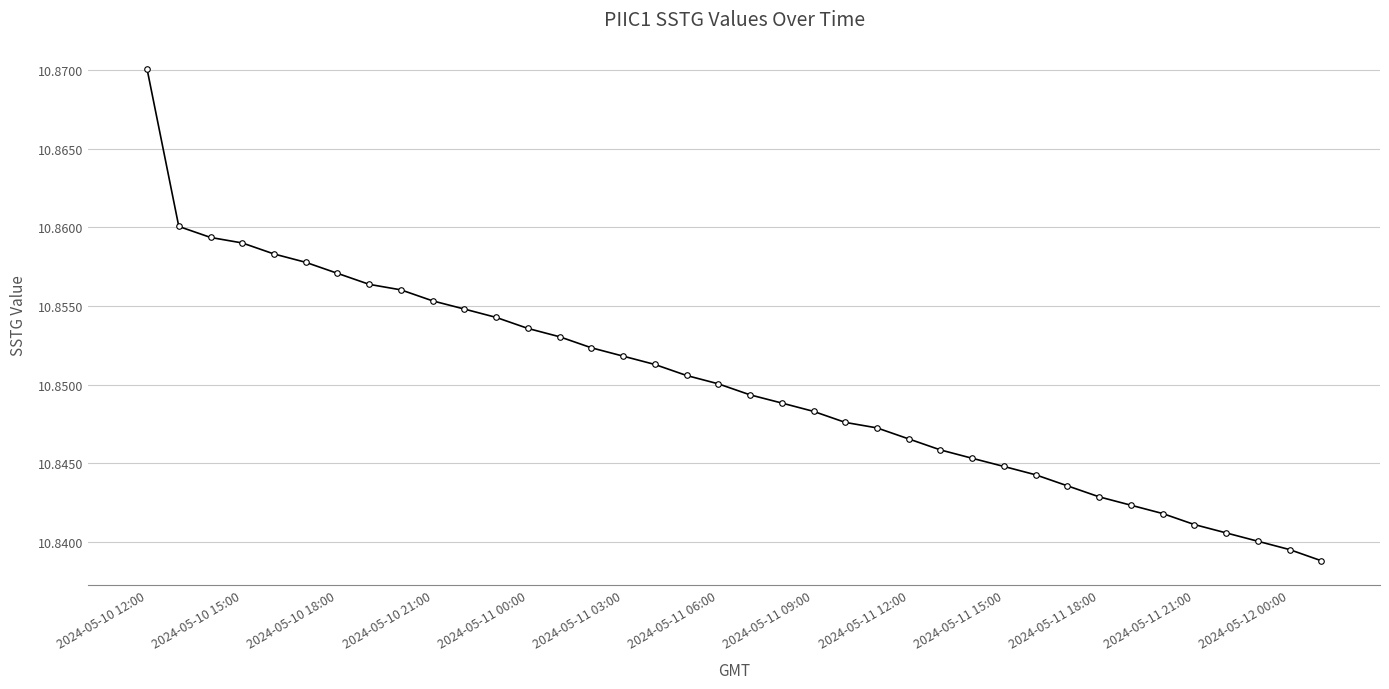

What is the sum of all values?

412.3